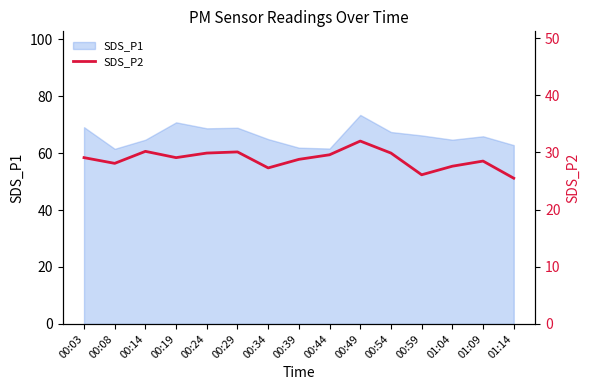

Is it true that SDS_P1 equals 61.6 at 00:44?

True